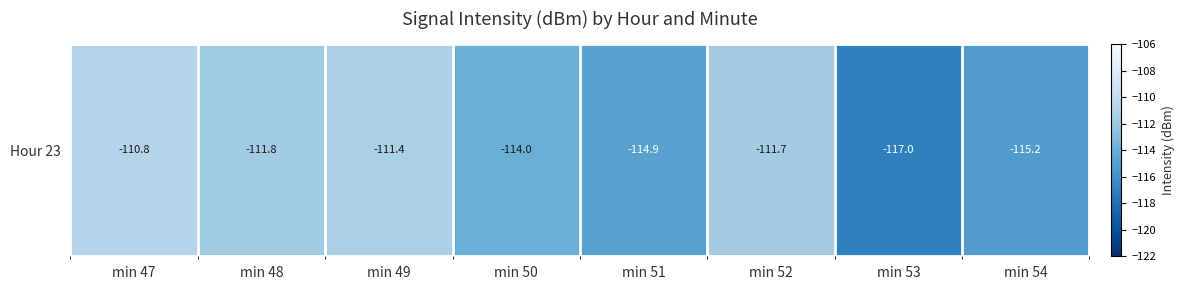

What is the change in value from min 53 to min 54?

+1.8